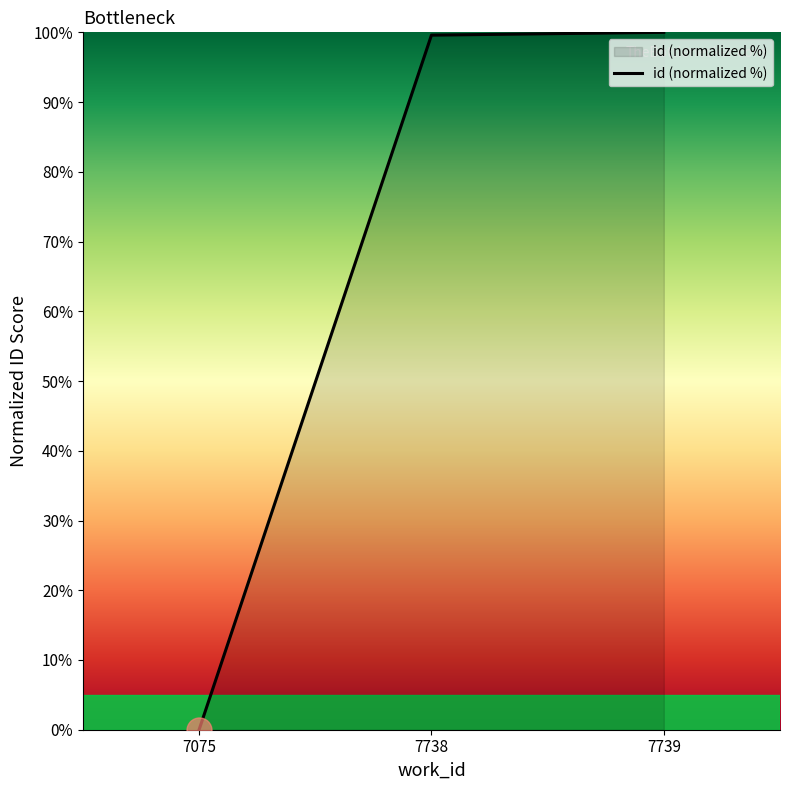

Which category has the lowest value across all series?

7075